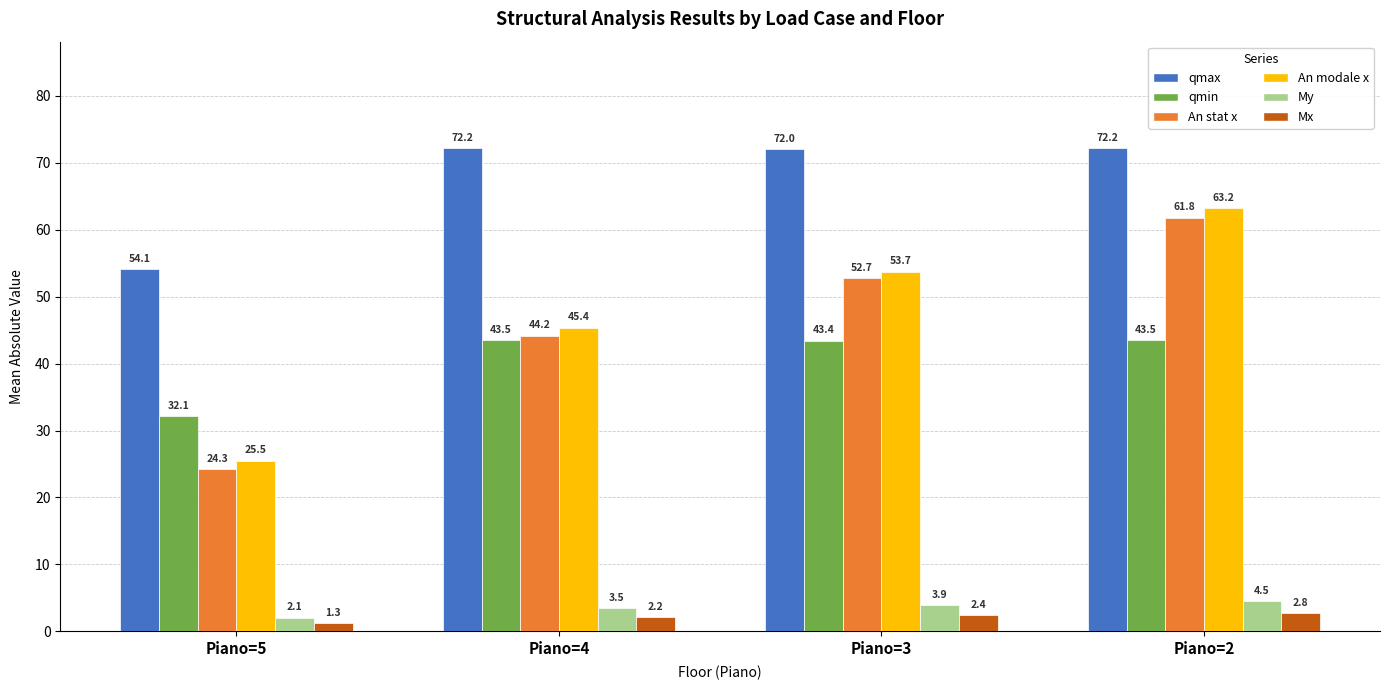

Reading right to left, transcribe all the data shown in this chart.

qmax: Piano=2=72.2	Piano=3=72.0	Piano=4=72.2	Piano=5=54.1
qmin: Piano=2=43.5	Piano=3=43.4	Piano=4=43.5	Piano=5=32.1
An stat x: Piano=2=61.8	Piano=3=52.7	Piano=4=44.2	Piano=5=24.3
An modale x: Piano=2=63.2	Piano=3=53.7	Piano=4=45.4	Piano=5=25.5
My: Piano=2=4.5	Piano=3=3.9	Piano=4=3.5	Piano=5=2.1
Mx: Piano=2=2.8	Piano=3=2.4	Piano=4=2.2	Piano=5=1.3